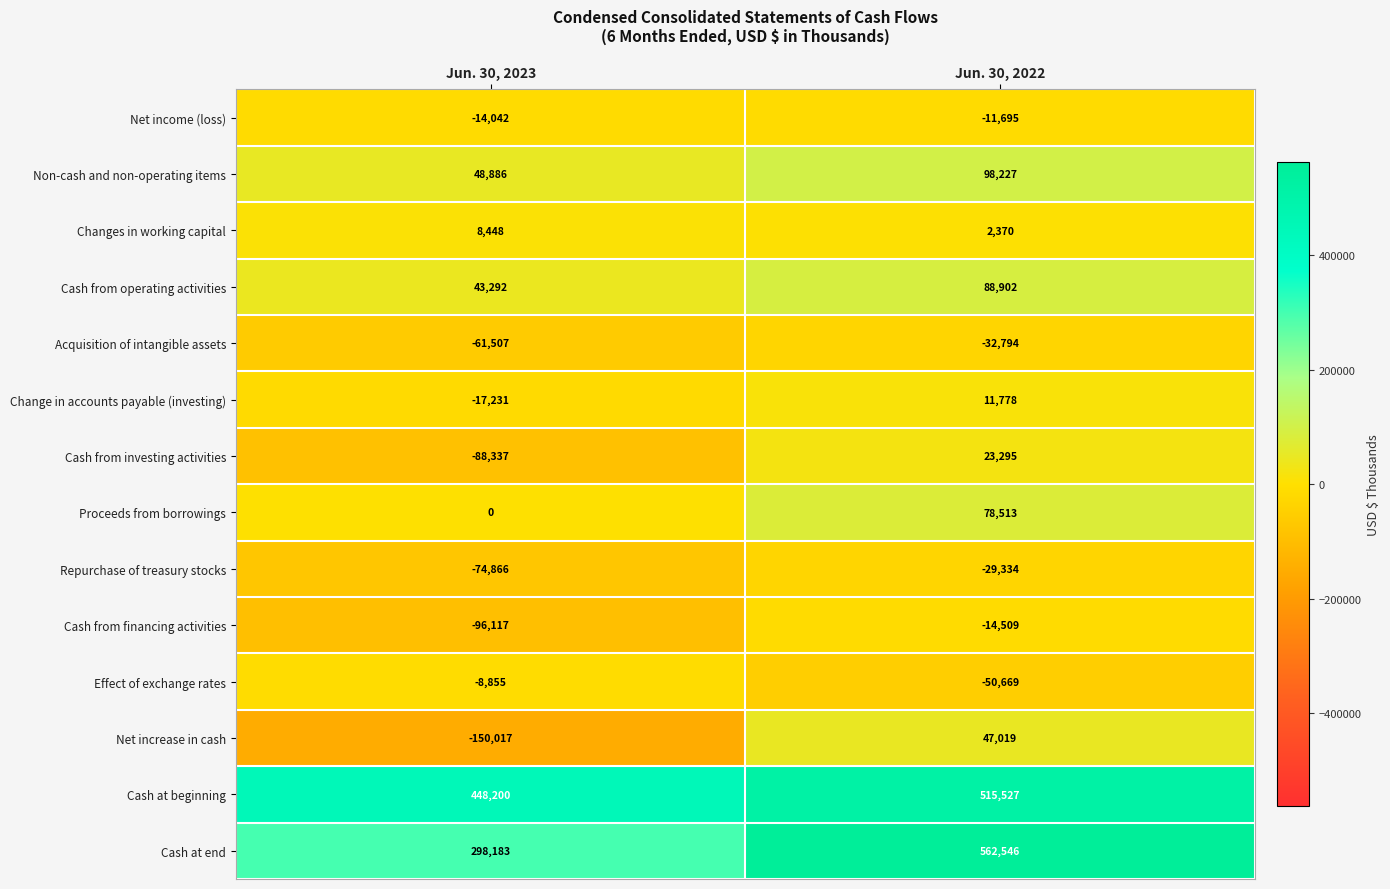

The value of Non-cash and non-operating items at Jun. 30, 2022 is 98227. True or false?

True